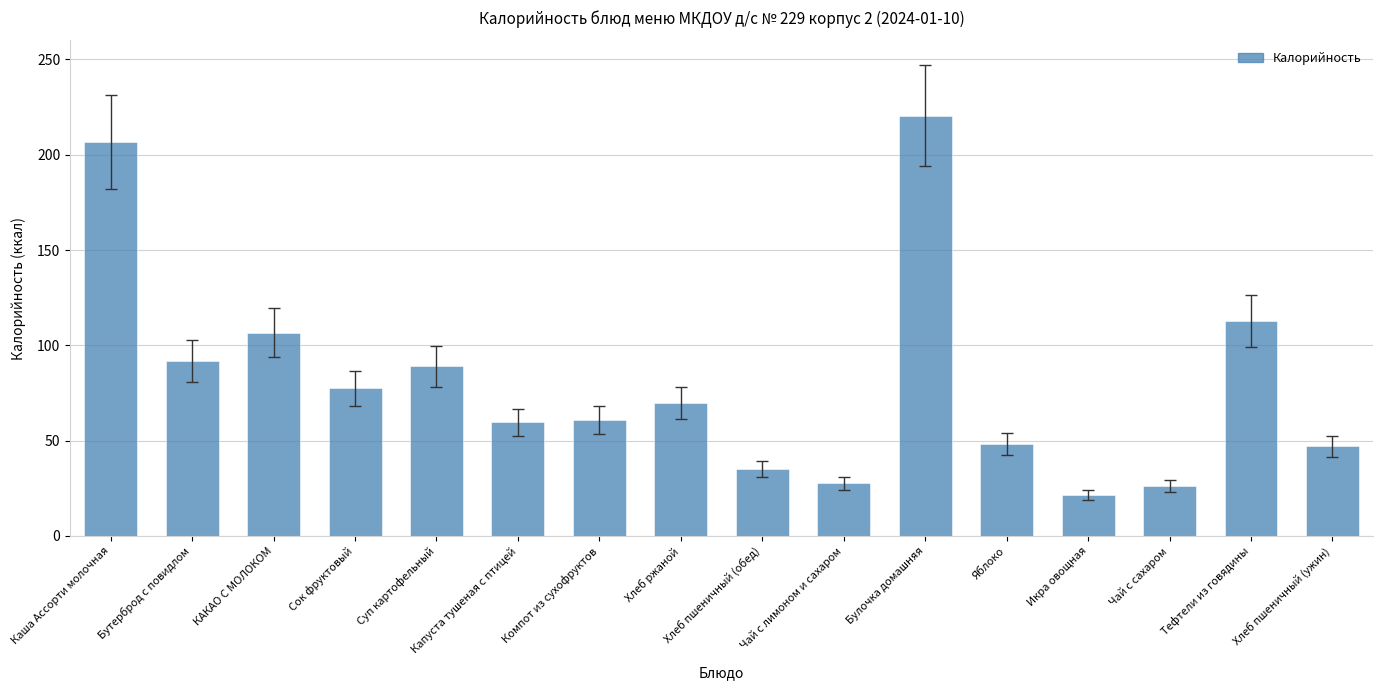

The chart shows a value of 11.8 at Хлеб пшеничный (обед). True or false?

False